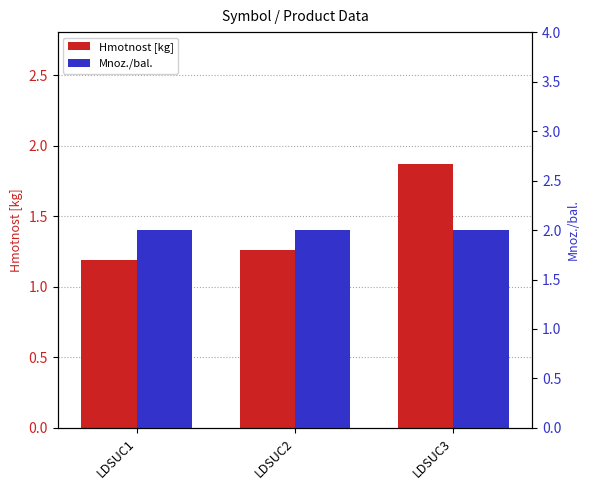

Is the value of Mnoz./bal. at LDSUC3 greater than the value of Hmotnost [kg] at LDSUC1?

Yes